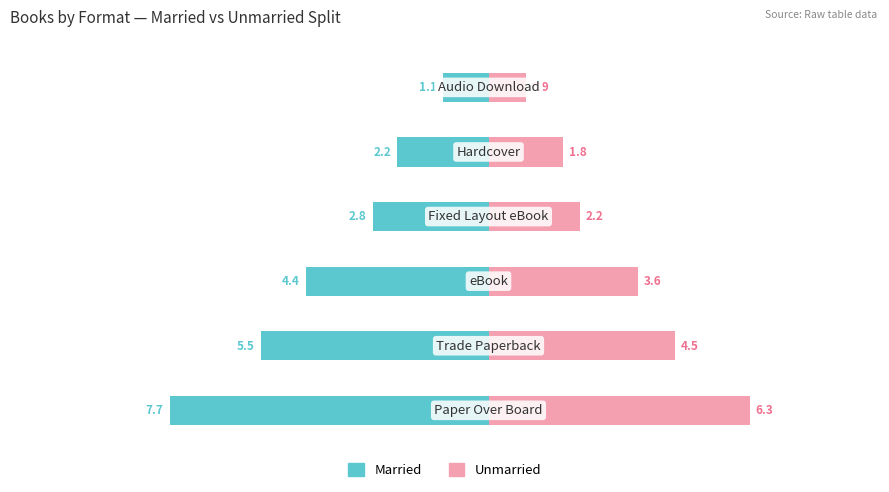

At how many categories does at least one series exceed 0?

6